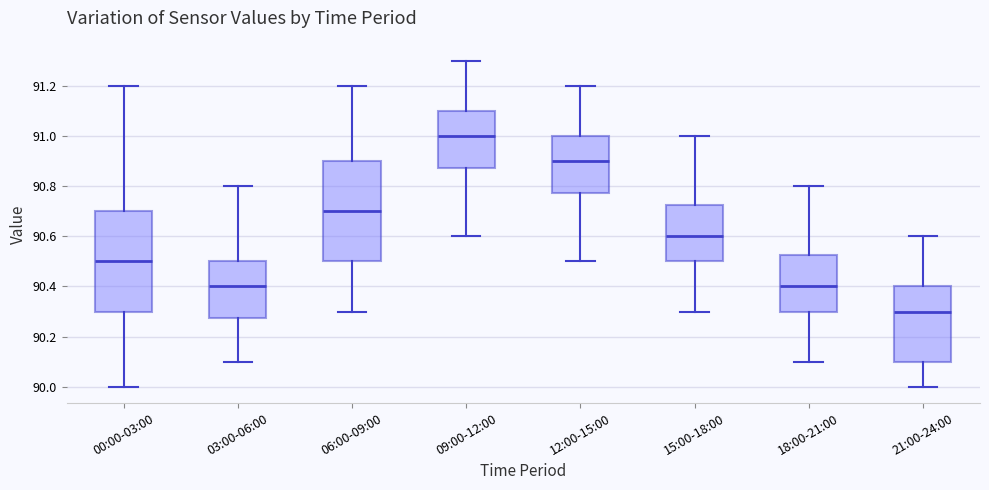

Where does the upper whisker of the box for 03:00-06:00 end on the y-axis? The values are not printed on the chart, so give them approximately, as read against the axis.

90.80